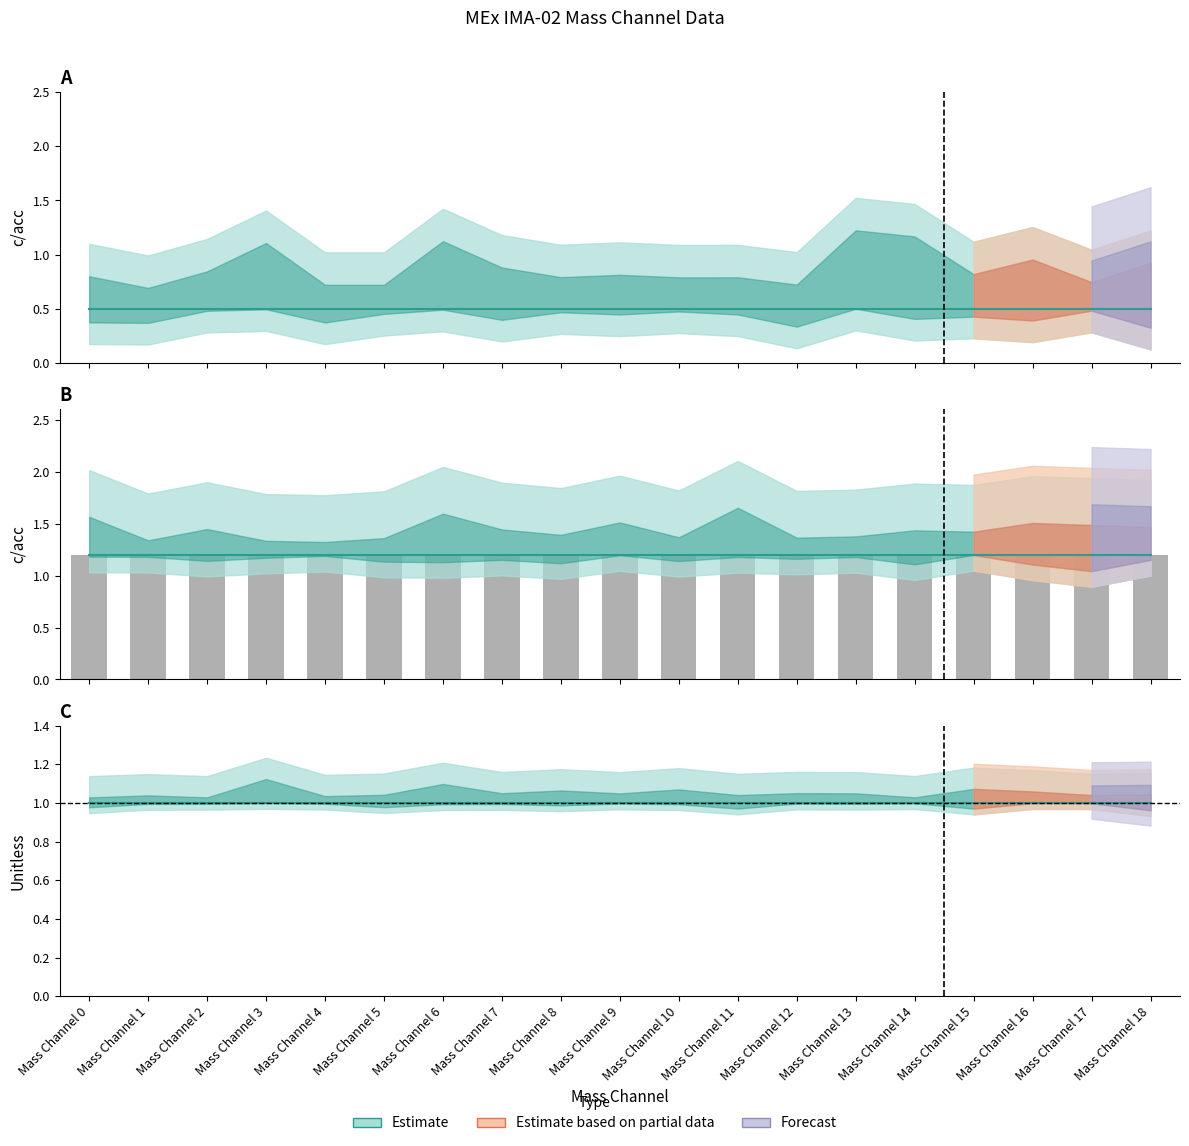

At which label does MEx IMA-02 Mass Channel 0 reach its peak?

Mass Channel 0